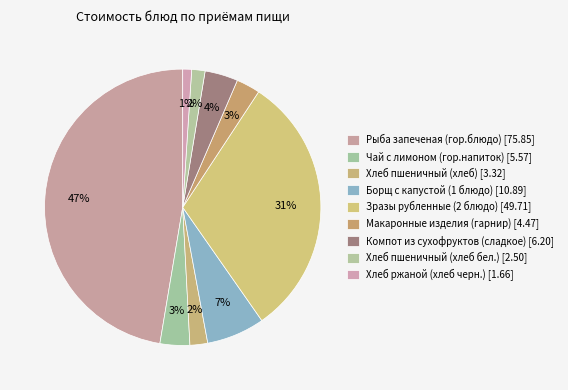

Count the number of slices in the pie.

9